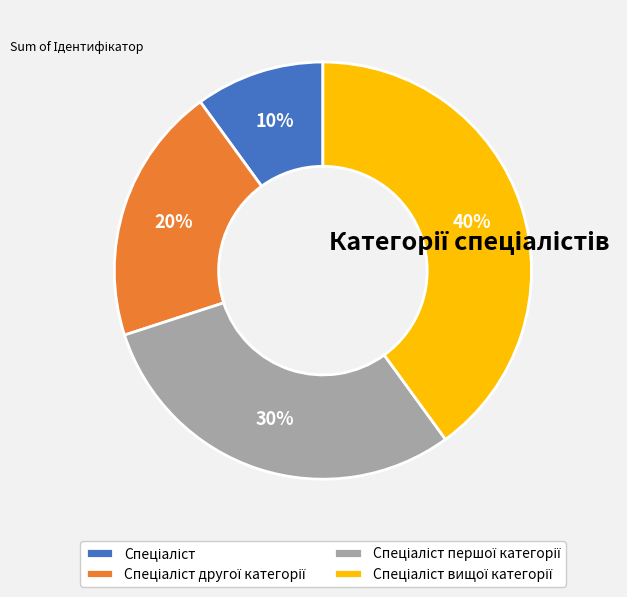

Does any single category account for the majority?

No